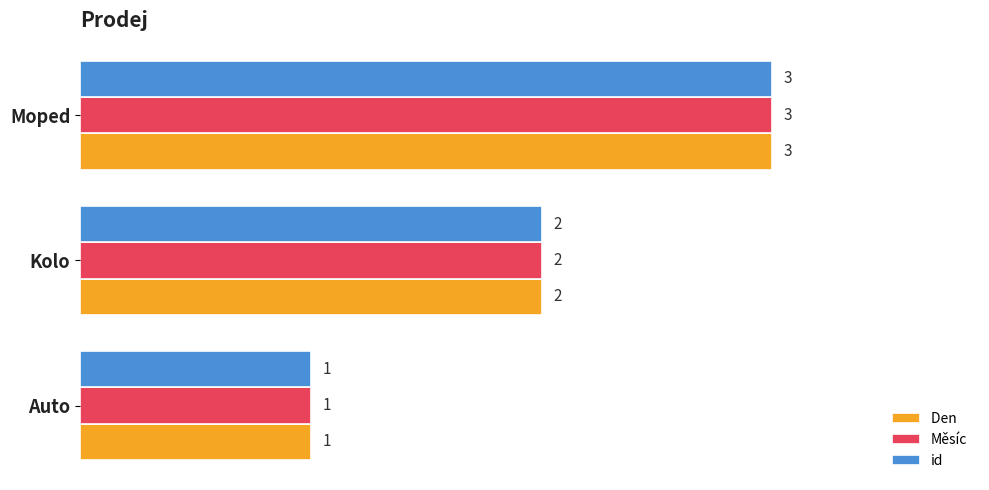

Which label corresponds to the smallest value in the chart?

Auto